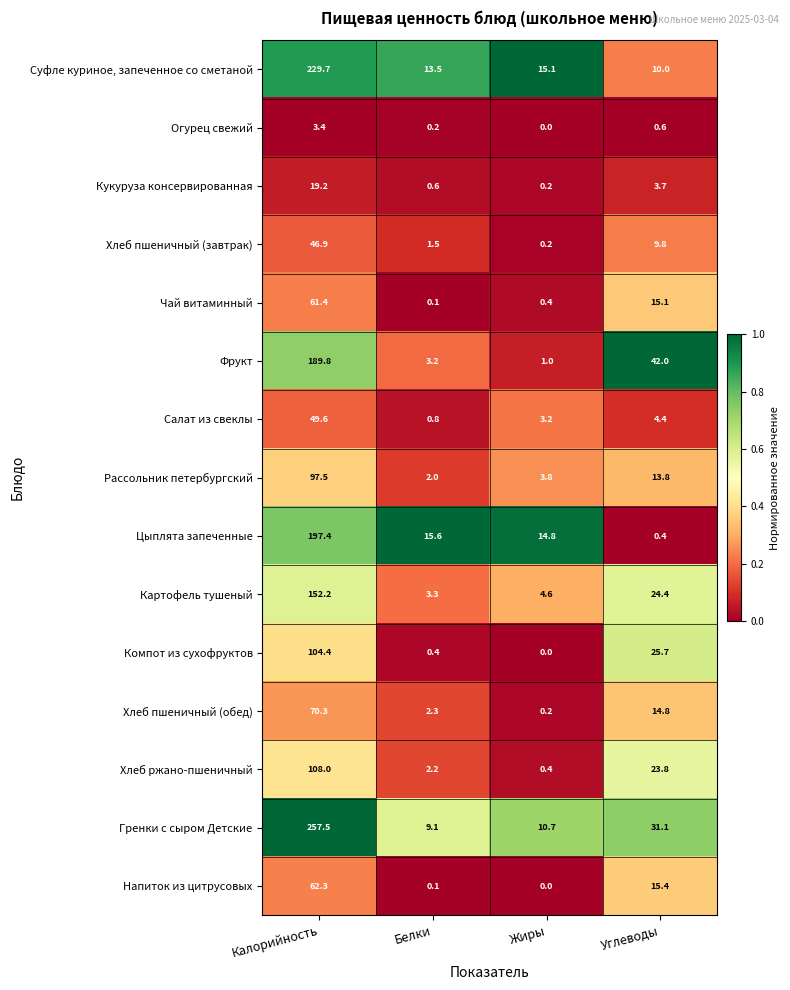

List the labels in order of Хлеб ржано-пшеничный value, largest first.

Калорийность, Углеводы, Белки, Жиры